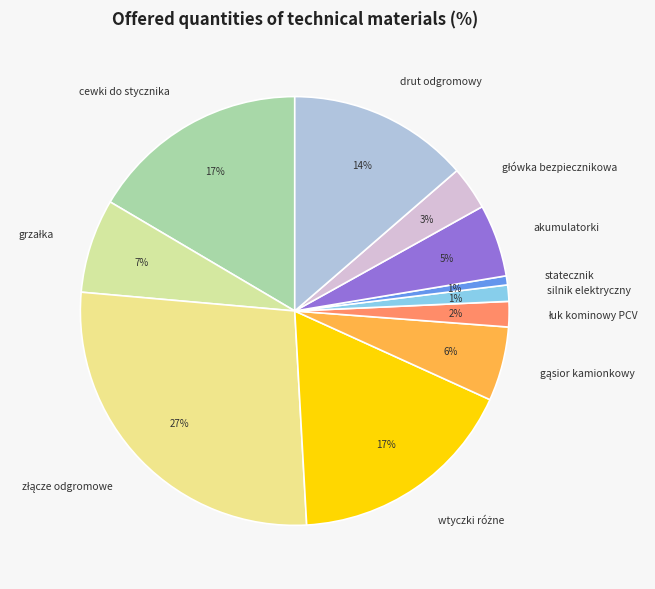

Combined, do akumulatorki and cewki do stycznika account for over 50%?

No